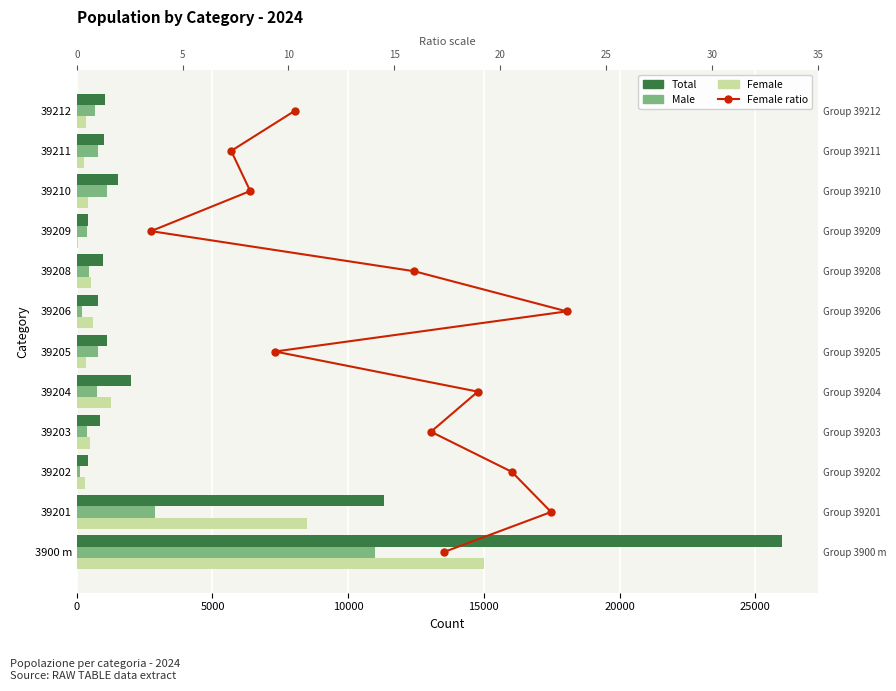

The value of Female at 39211 is 248. True or false?

True